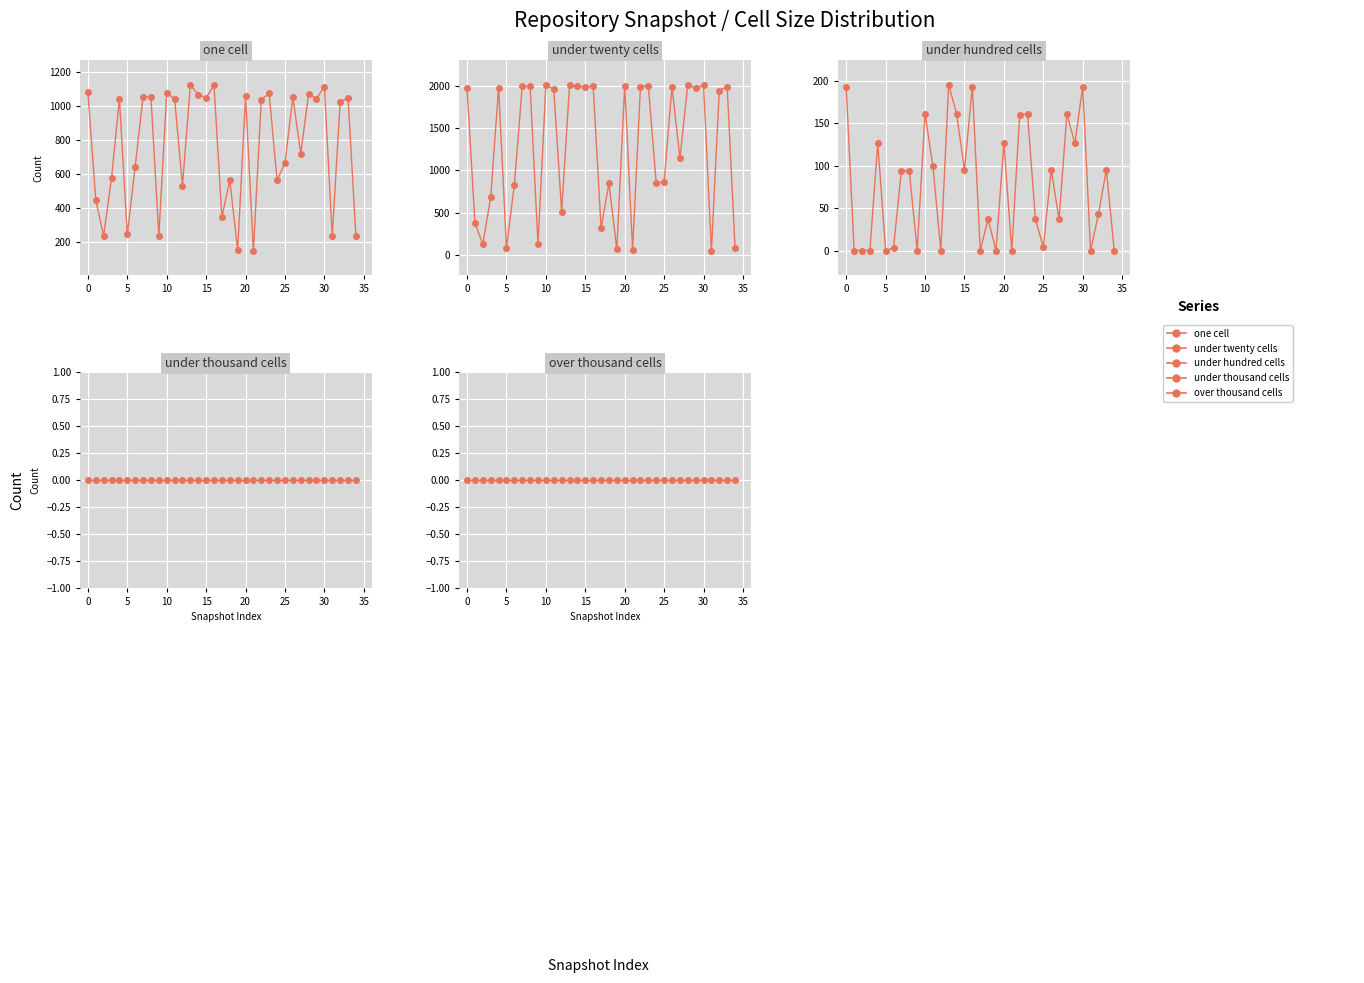

True or false: under_hundred_cells and one_cell intersect in this chart.

False